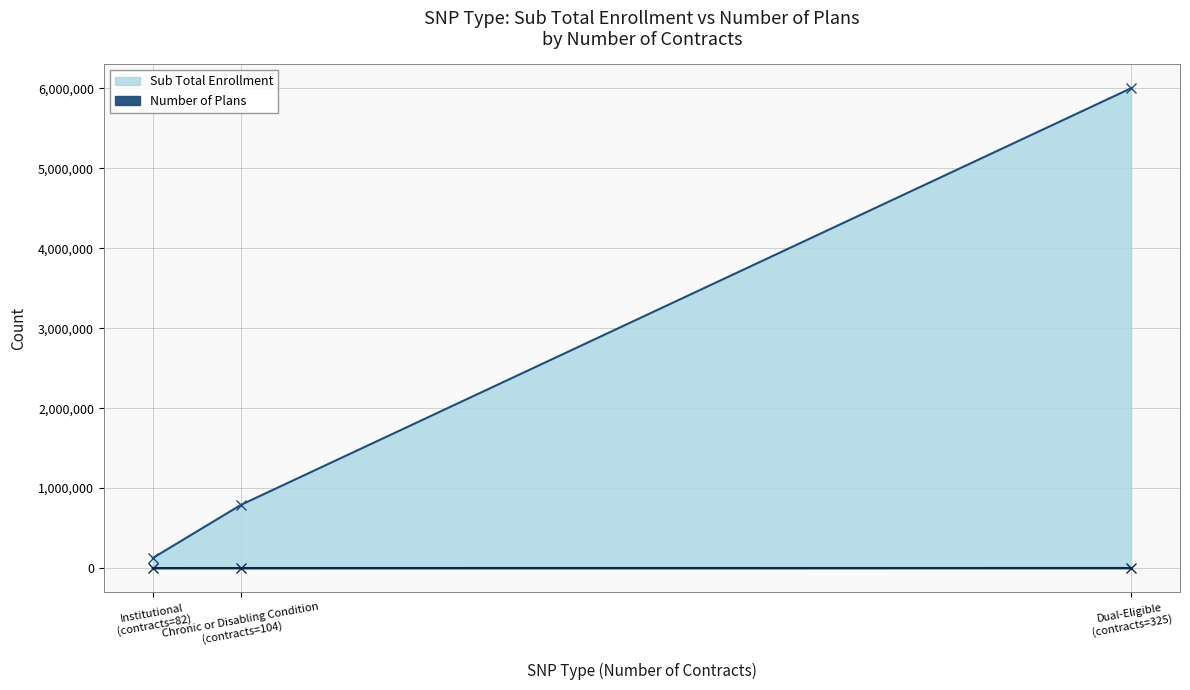

What value does the Sub Total Enrollment series have at Chronic or Disabling Condition, to the nearest 100?

792600